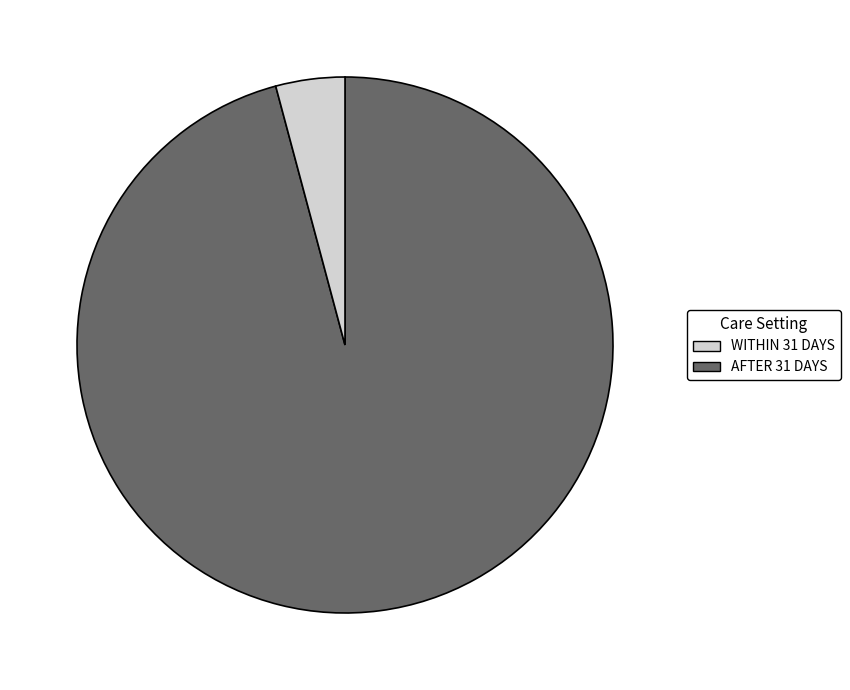

Which slice is the largest?

WITHIN 31 DAYS